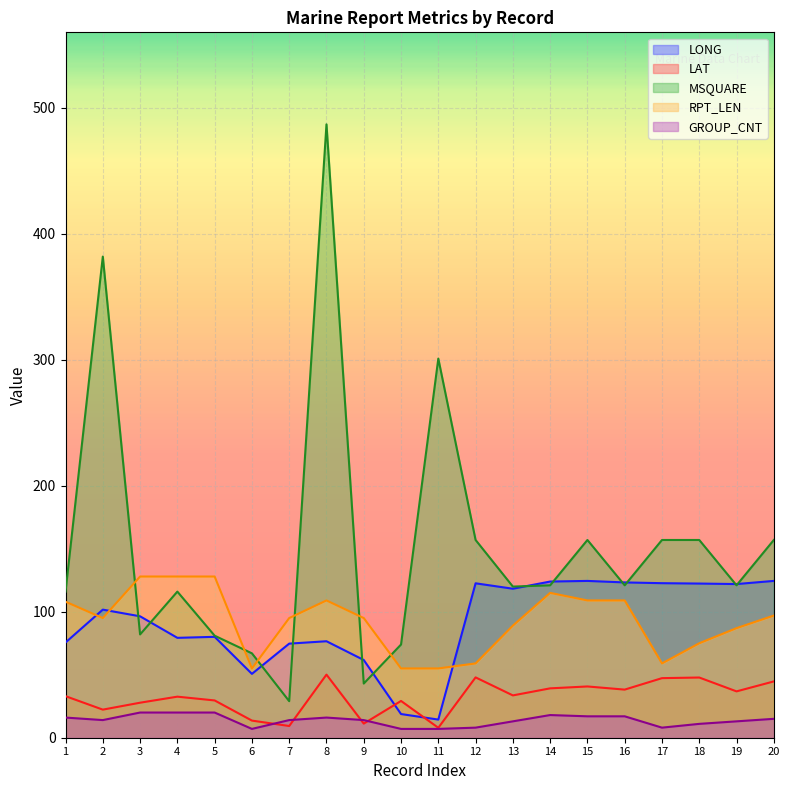

What is the difference between the highest and lowest values at 17?

149.0